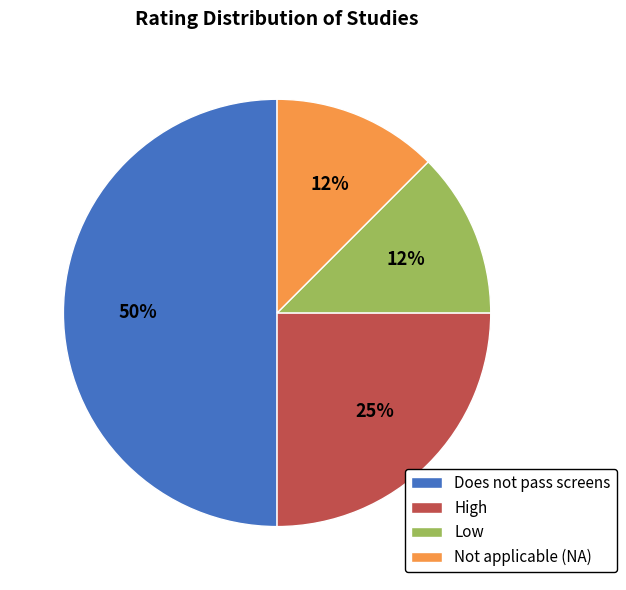

To the nearest percent, what is the average slice percentage?

25%